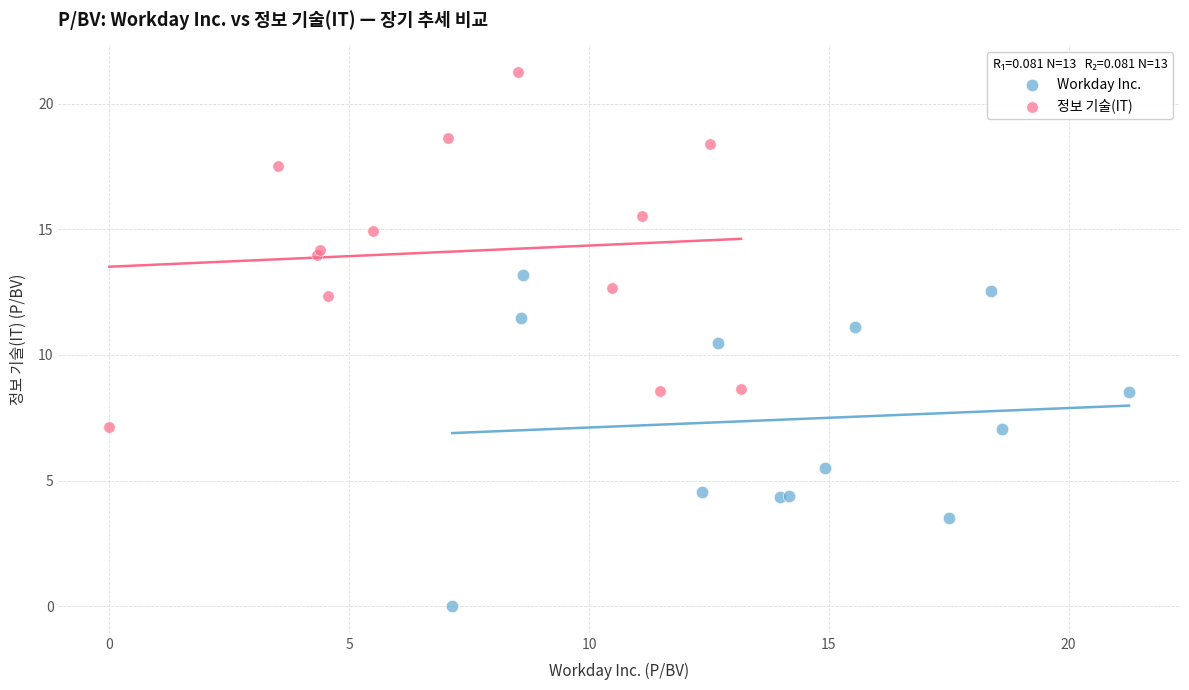

Which series contains the highest Y value?

정보 기술(IT)